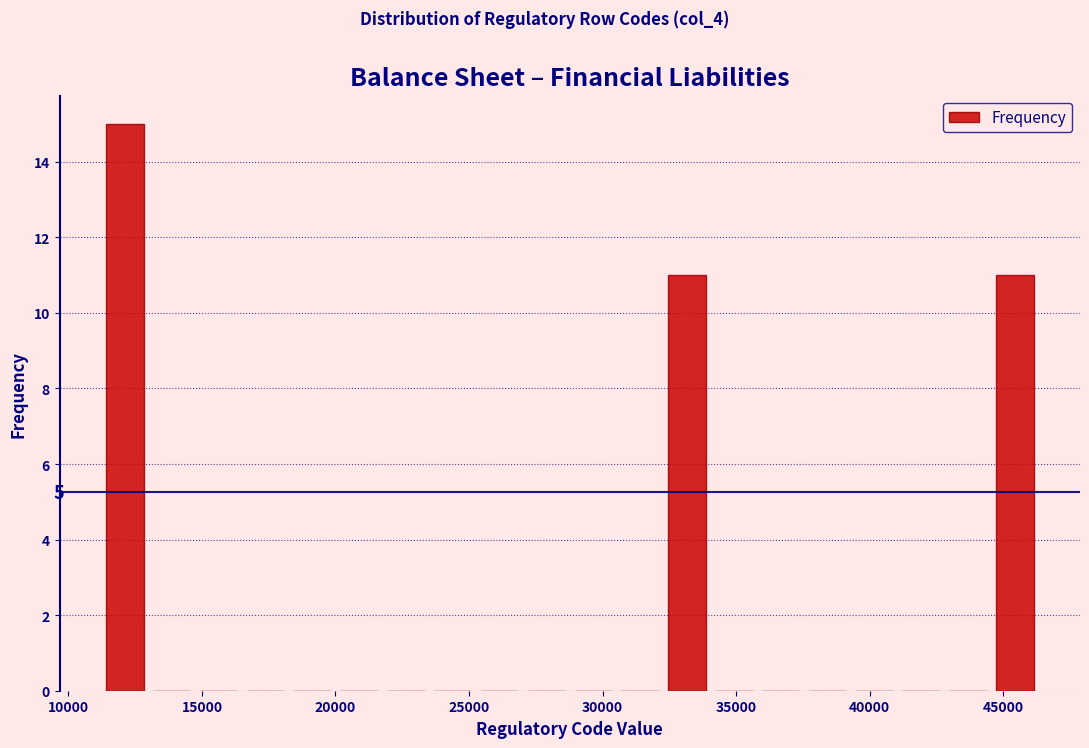

Around what value on the x-axis is the tallest bar? Give the approximate position of its centre, as read against the axis.

12000